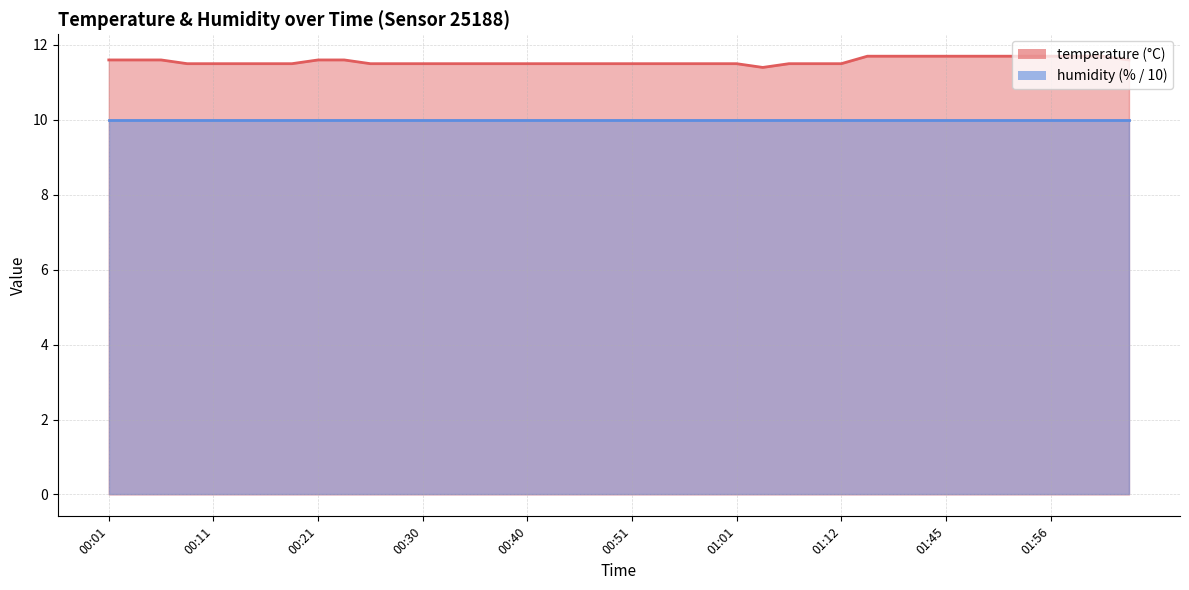

List the labels in order of value, smallest first.

01:04, 00:08, 00:11, 00:13, 00:16, 00:18, 00:26, 00:28, 00:30, 00:33, 00:35, 00:38, 00:40, 00:43, 00:46, 00:48, 00:51, 00:53, 00:56, 00:59, 01:01, 01:06, 01:09, 01:12, 00:01, 00:03, 00:06, 00:21, 00:23, 02:03, 01:34, 01:40, 01:42, 01:45, 01:48, 01:50, 01:53, 01:56, 01:58, 02:01